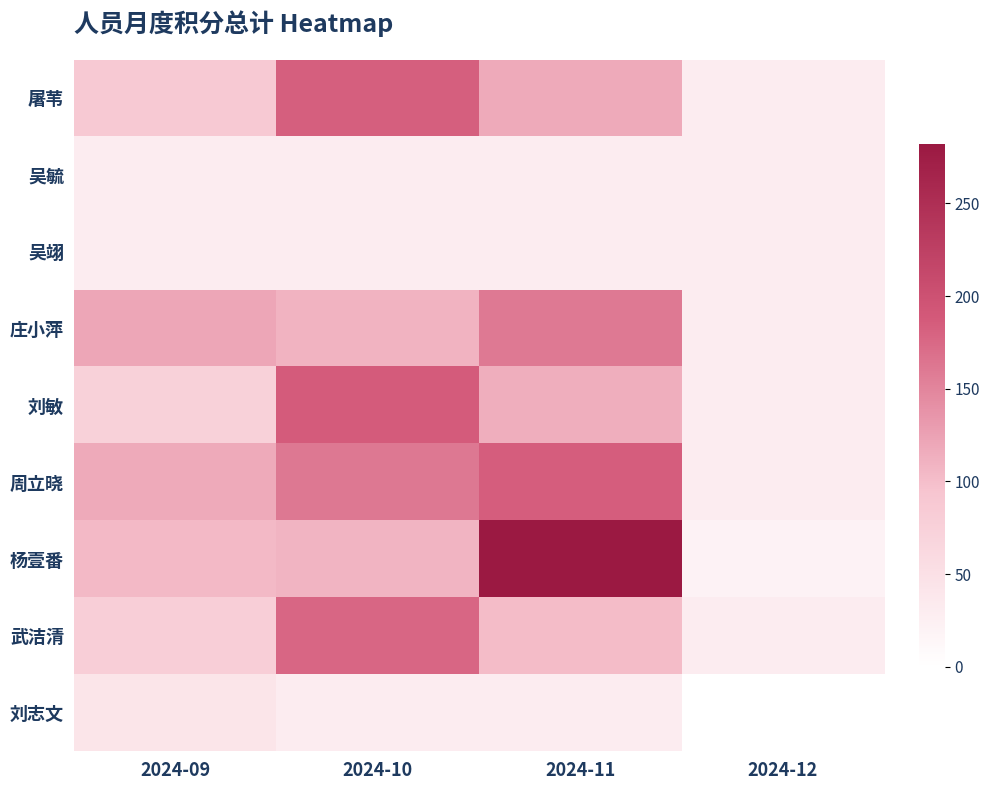

At how many categories does at least one series exceed 263?

1